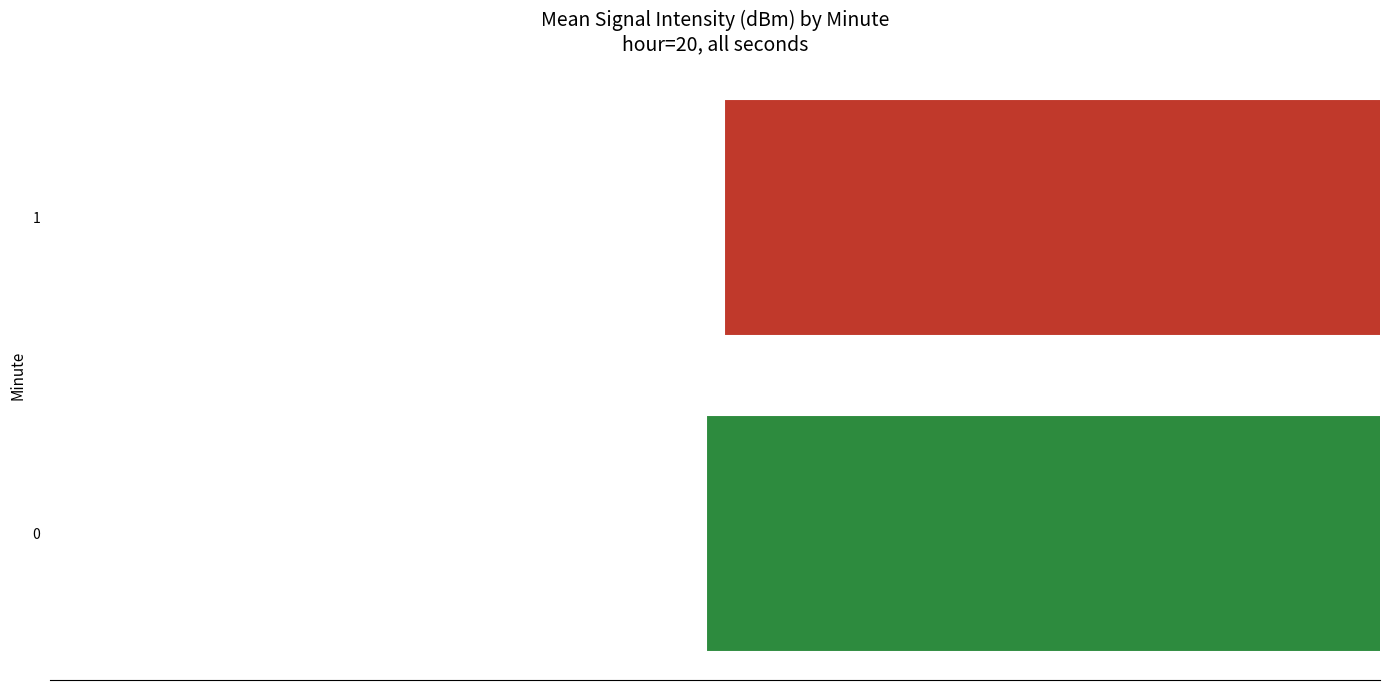

List the labels in order of value, largest first.

1, 0